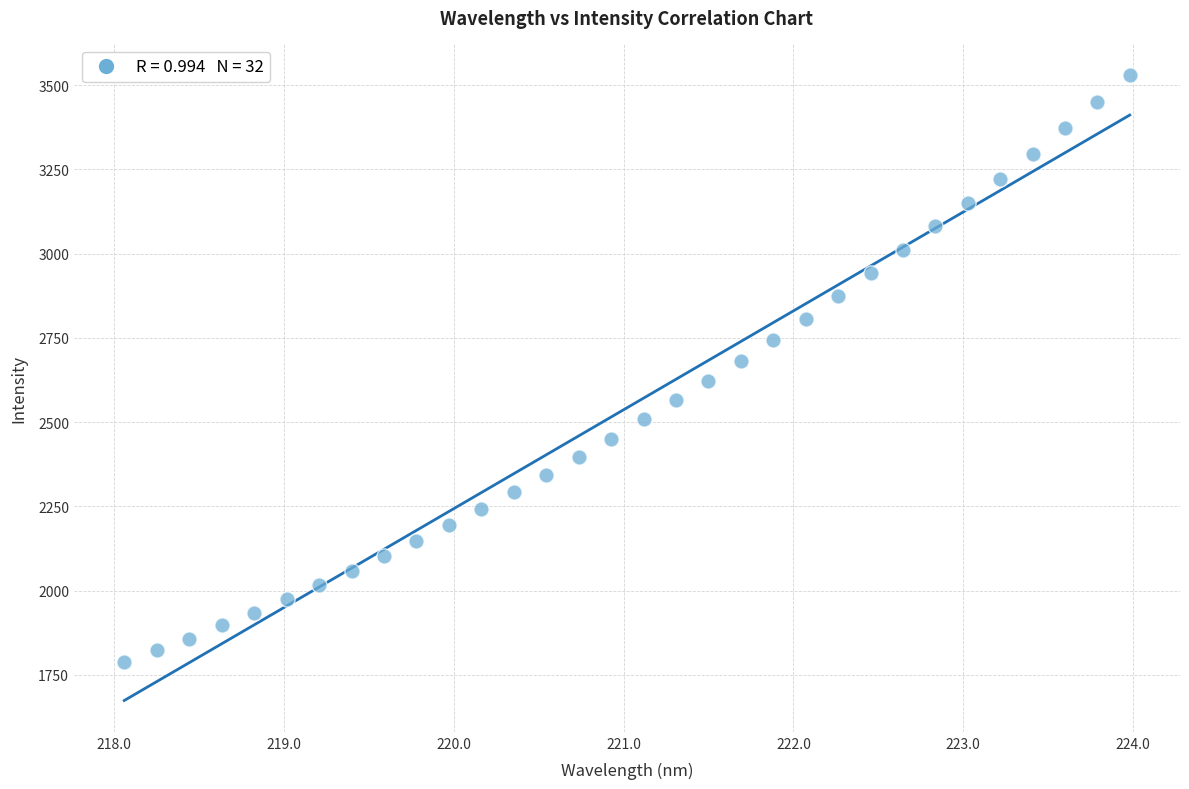

What is the range of Y values (max minus min)?

1742.6